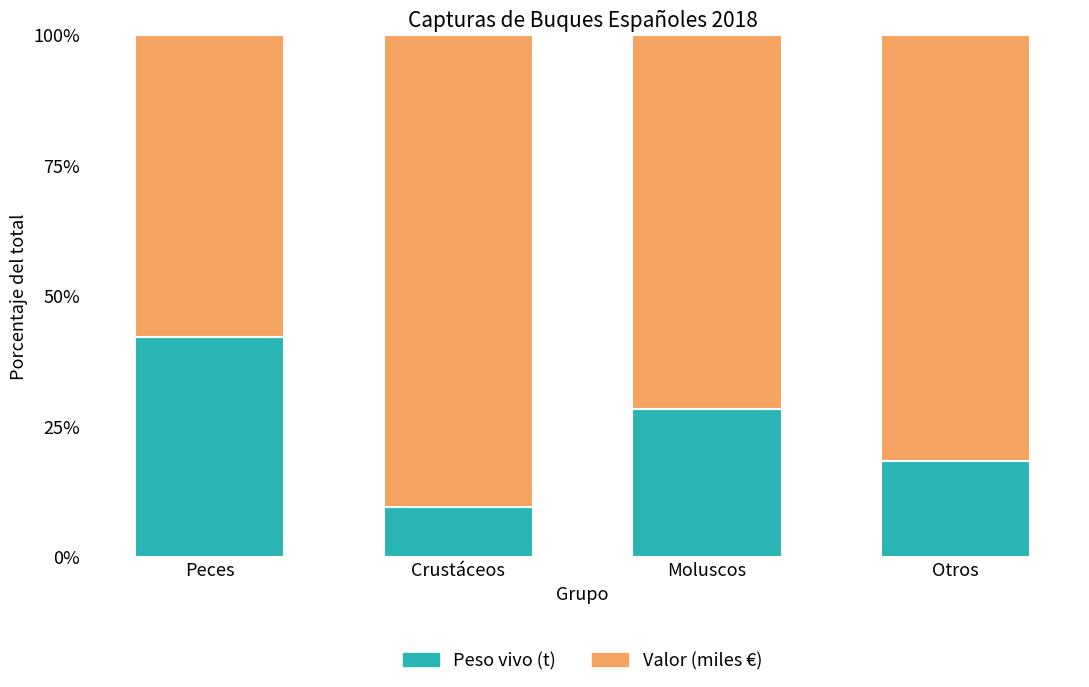

What is the difference between the maximum and minimum values in the Peso vivo (t) series?

32.7